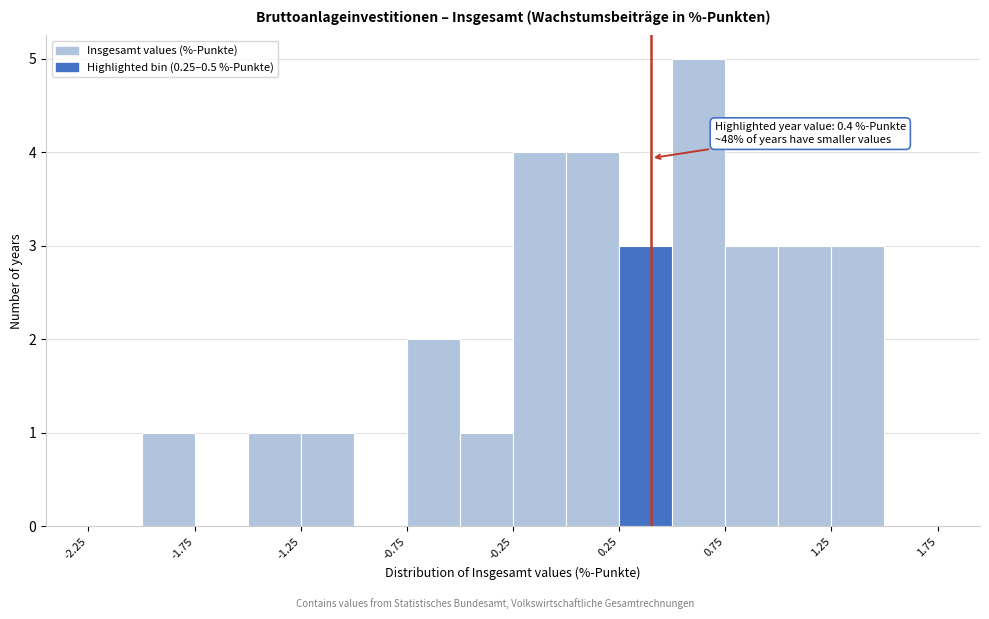

Over which range of the x-axis is the bar tallest?

0.50 to 0.75